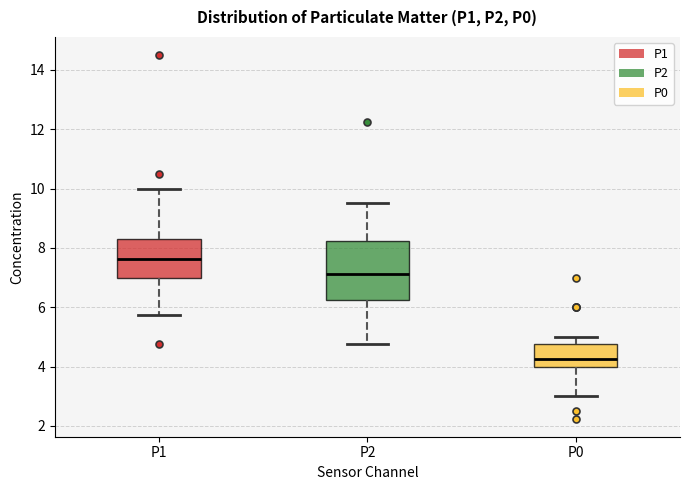

Reading left to right, read every box against the y-axis: the position of its median line, the range the box covers, and the ends of its whiskers. The values are not printed on the chart, so give them approximately, as read against the axis.

P1: median 7.6, box 7.0 to 8.4, whiskers 5.8 to 10.0
P2: median 7.2, box 6.2 to 8.2, whiskers 4.8 to 9.6
P0: median 4.2, box 4.0 to 4.8, whiskers 3.0 to 5.0